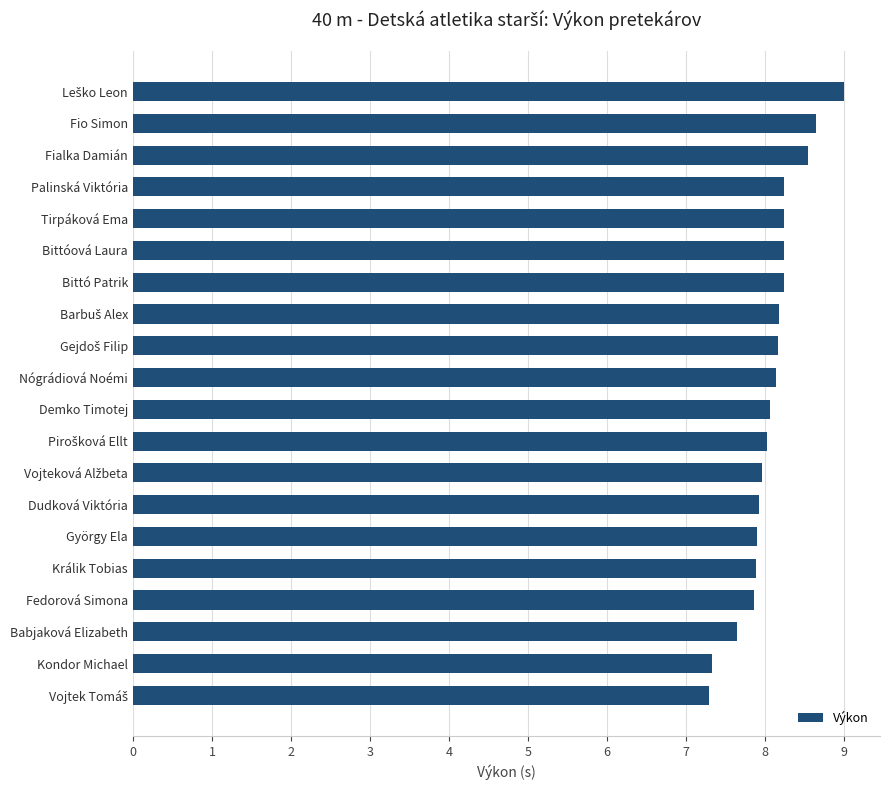

What is the ratio of the value at Palinská Viktória to the value at Tirpáková Ema?

1.0